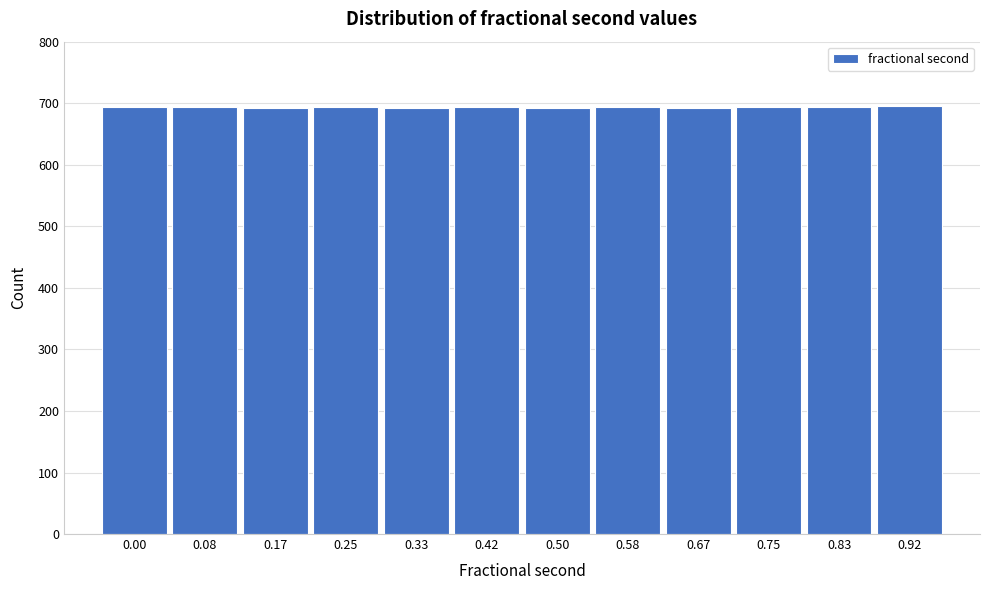

What is the value of the 3rd bar from the left?

693